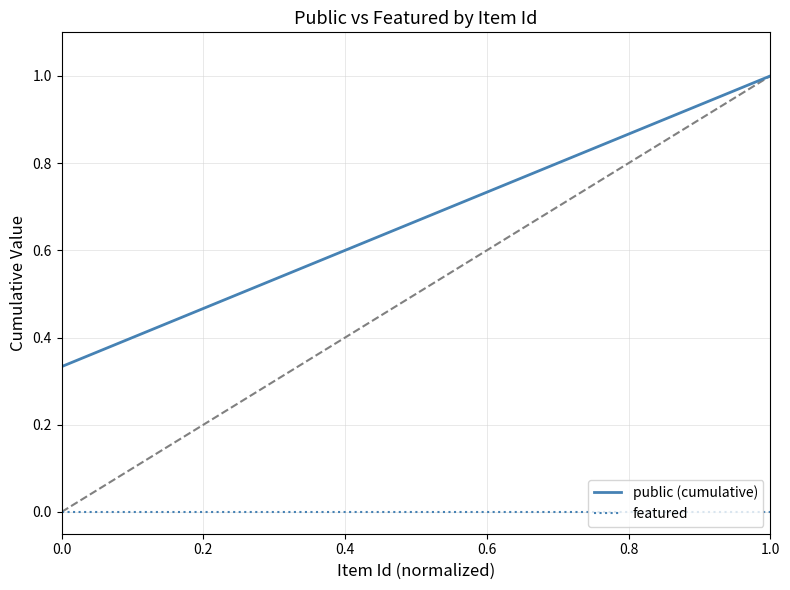

List the series in order of their peak value, lowest first.

featured, public (cumulative)